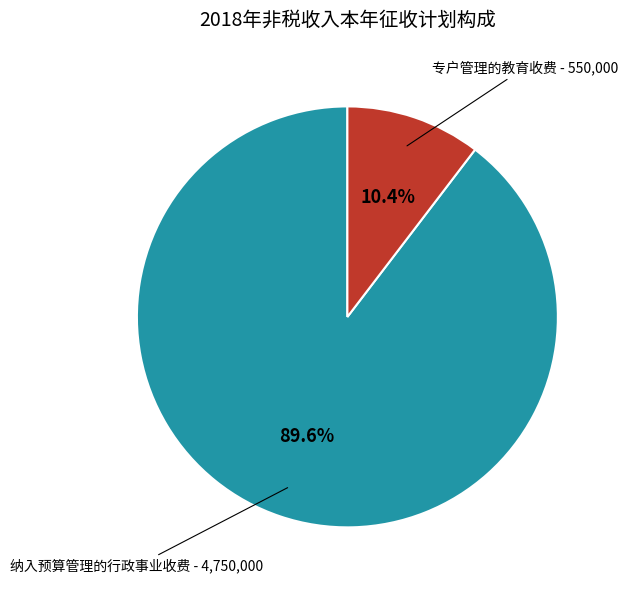

Does any single category account for the majority?

Yes